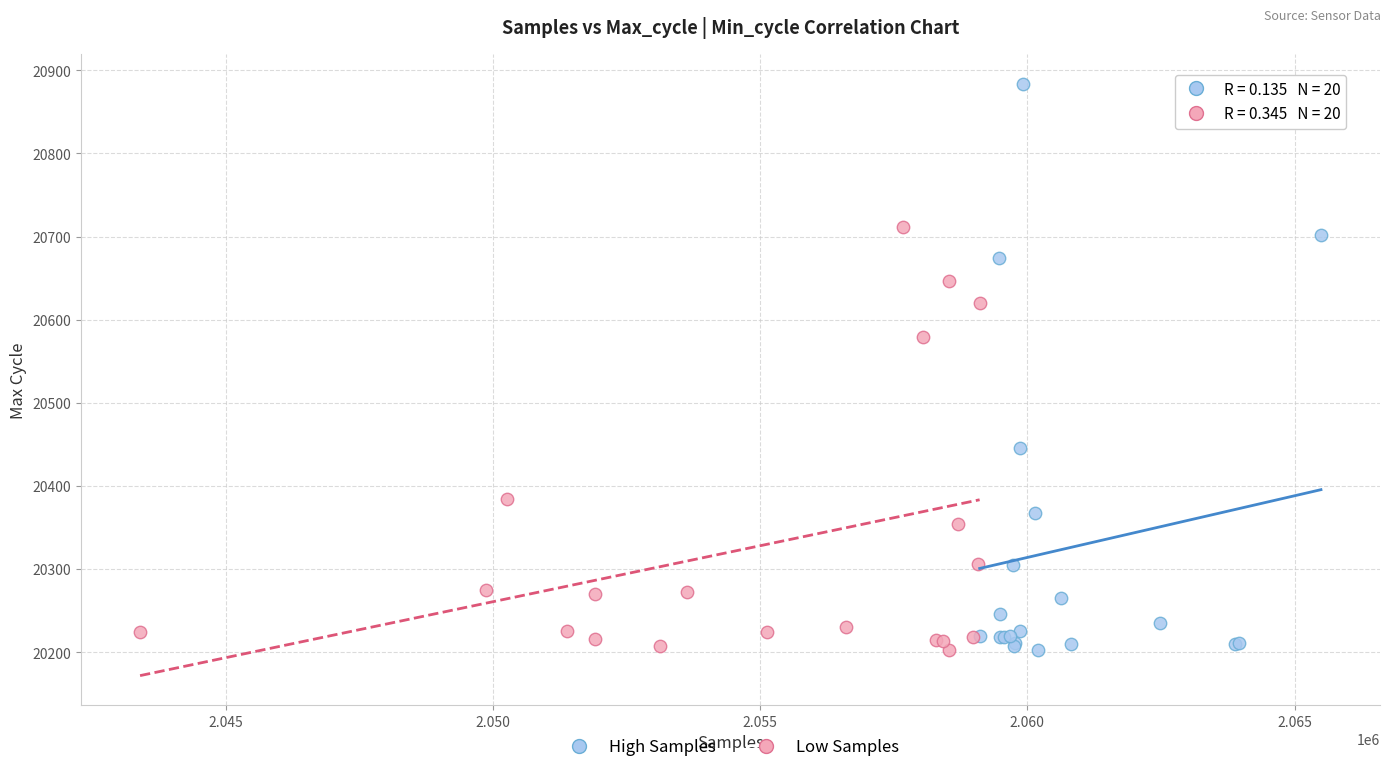

Which series has the largest Y range (max minus min)?

High Samples